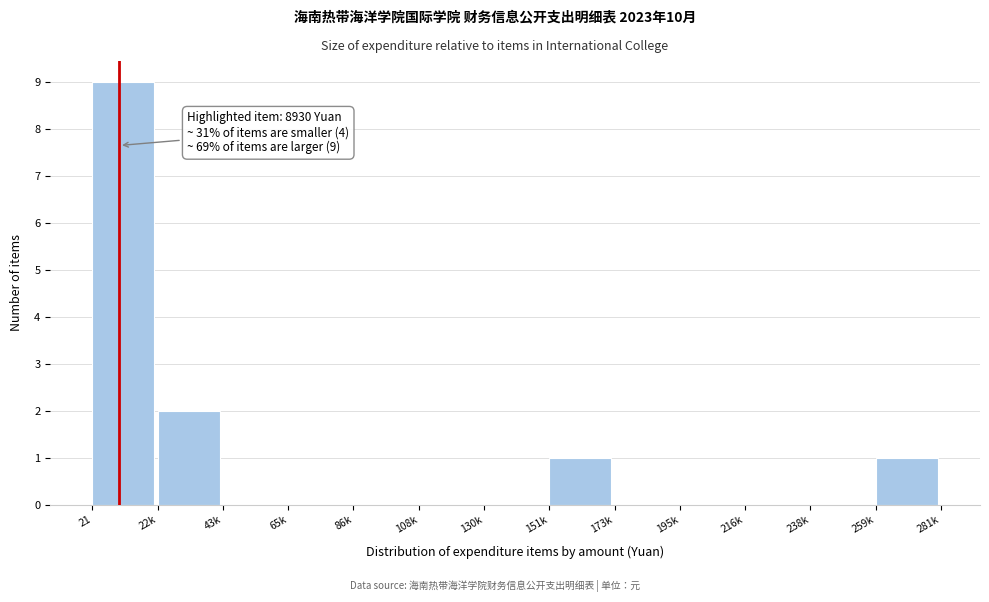

Reading left to right, list all the values displayed in this chart.

21=9	22k=2	43k=0	65k=0	86k=0	108k=0	130k=0	151k=1	173k=0	195k=0	216k=0	238k=0	259k=1